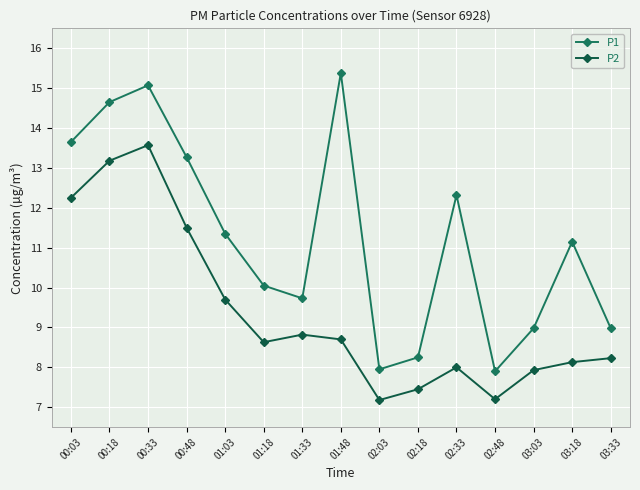

Is the value of P1 at 02:48 greater than the value of P2 at 00:03?

No